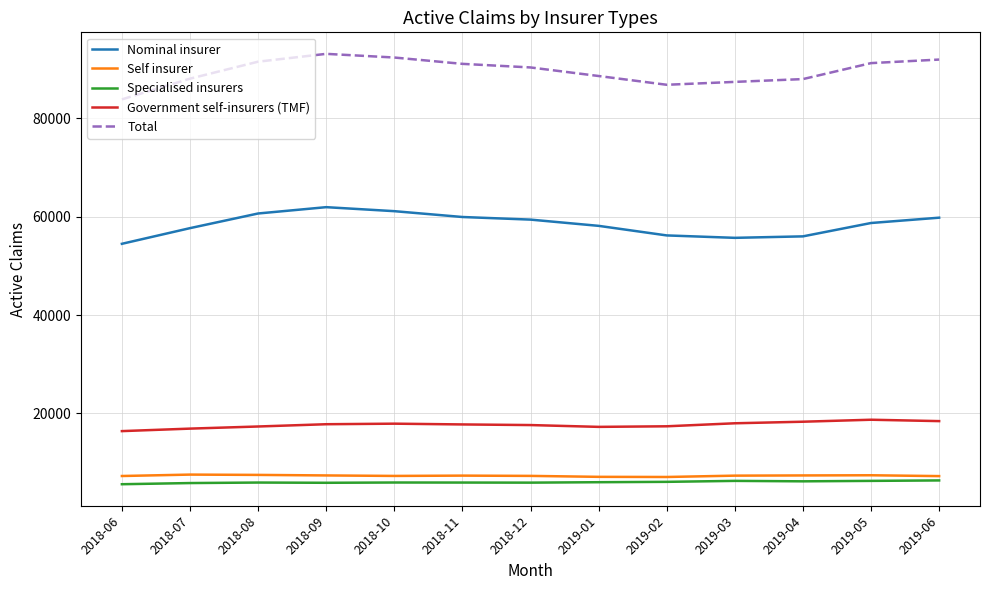

Is the value of Specialised insurers at 2018-06 greater than the value of Nominal insurer at 2019-01?

No